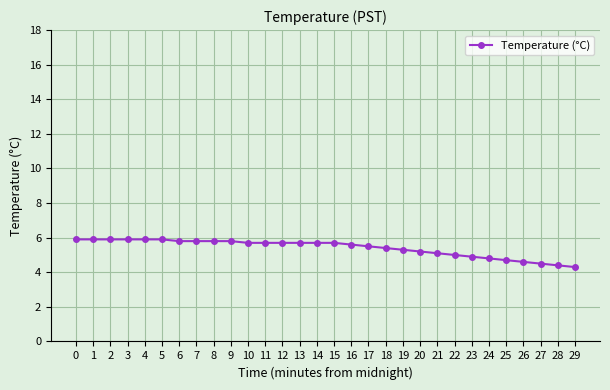

Reading right to left, transcribe all the data shown in this chart.

4.3	4.4	4.5	4.6	4.7	4.8	4.9	5.0	5.1	5.2	5.3	5.4	5.5	5.6	5.7	5.7	5.7	5.7	5.7	5.7	5.8	5.8	5.8	5.8	5.9	5.9	5.9	5.9	5.9	5.9